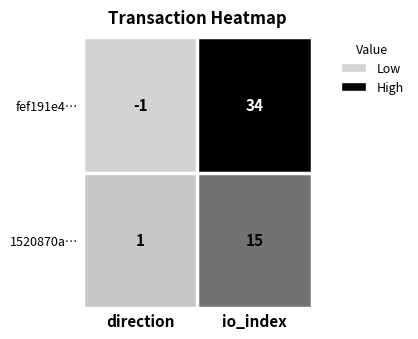

List the series in order of their overall mean, lowest first.

1520870a…, fef191e4…